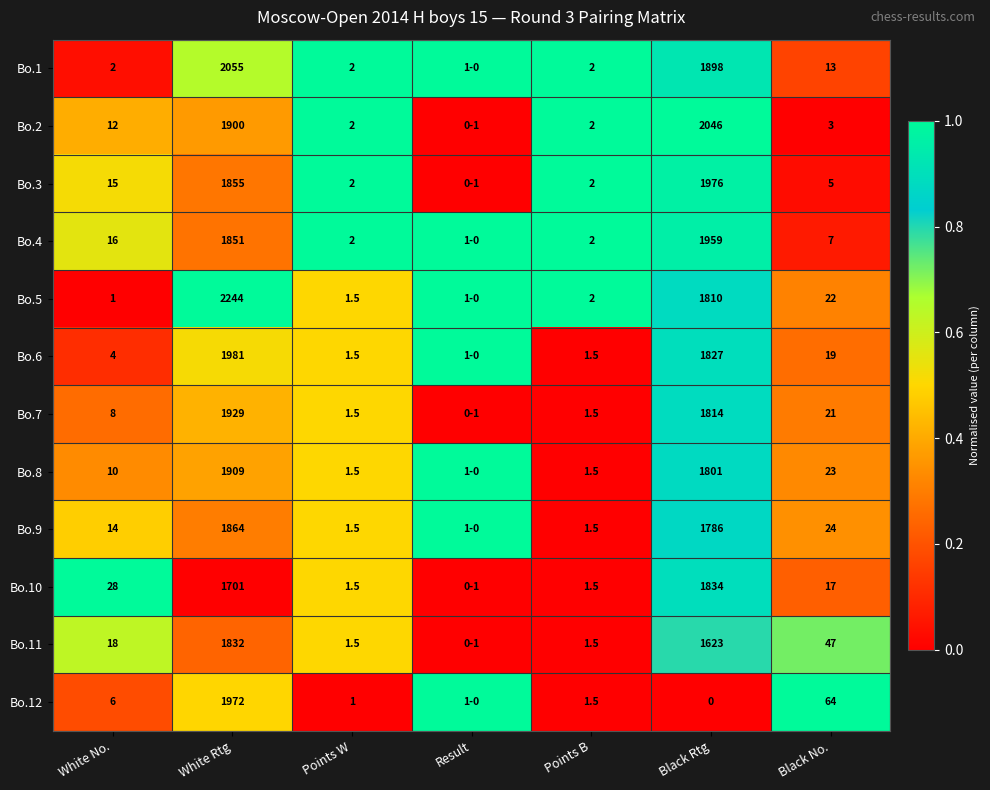

How many categories are shown in the chart?

7